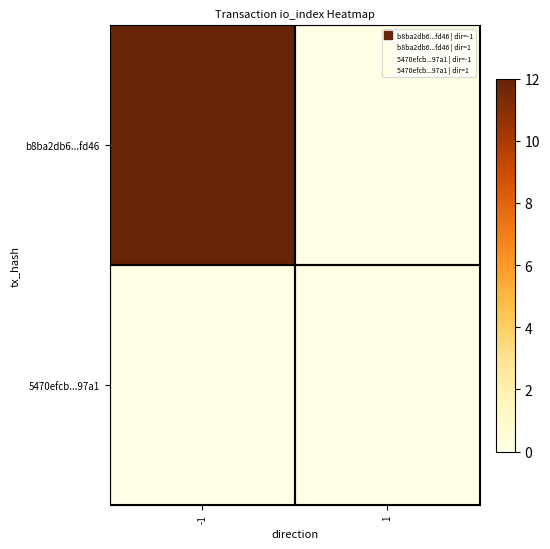

Which label corresponds to the smallest value in the chart?

1